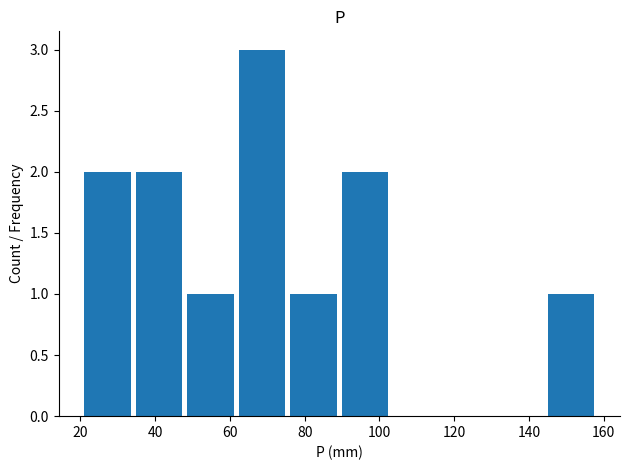

What is the maximum value shown in the chart?

3